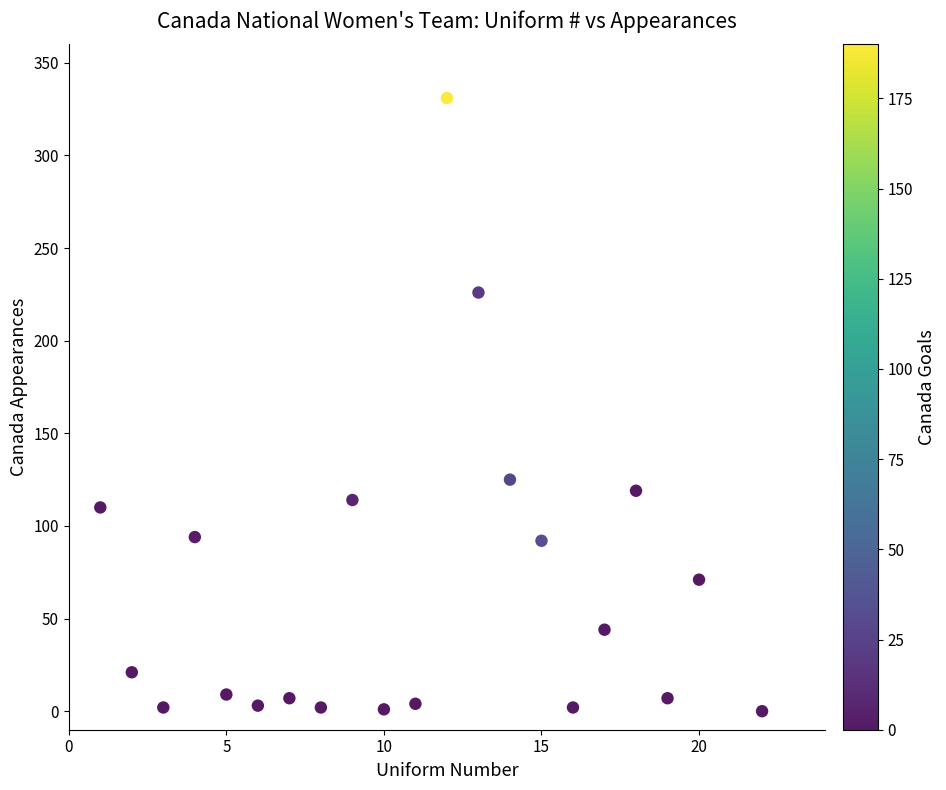

What Y value in the scatter plot is closest to 165?

125